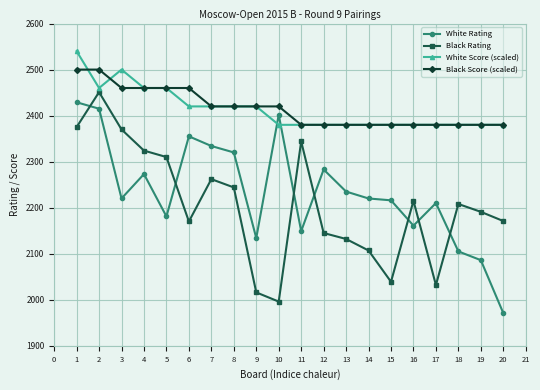

At which label does Black Rating reach its peak?

2